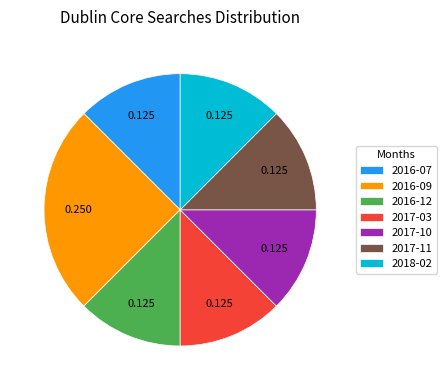

Is there a majority slice in this chart?

No